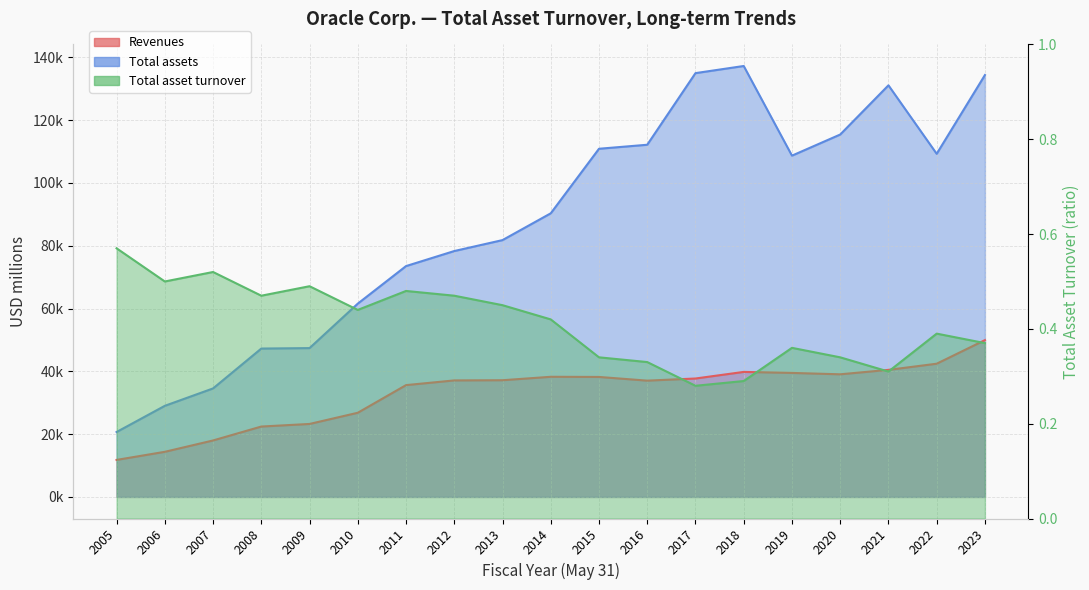

Which has a higher value, 2022 or 2015?

2022